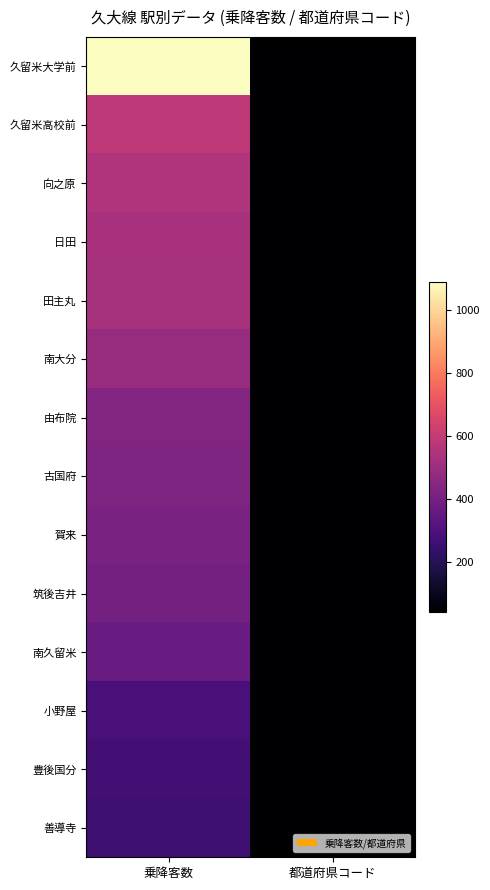

Reading left to right, transcribe all the data shown in this chart.

久留米大学前: 乗降客数=1088	都道府県コード=40
久留米高校前: 乗降客数=581	都道府県コード=40
向之原: 乗降客数=551	都道府県コード=44
日田: 乗降客数=528	都道府県コード=44
田主丸: 乗降客数=526	都道府県コード=40
南大分: 乗降客数=490	都道府県コード=44
由布院: 乗降客数=433	都道府県コード=44
古国府: 乗降客数=422	都道府県コード=44
賀来: 乗降客数=416	都道府県コード=44
筑後吉井: 乗降客数=398	都道府県コード=40
南久留米: 乗降客数=365	都道府県コード=40
小野屋: 乗降客数=287	都道府県コード=44
豊後国分: 乗降客数=271	都道府県コード=44
善導寺: 乗降客数=255	都道府県コード=40